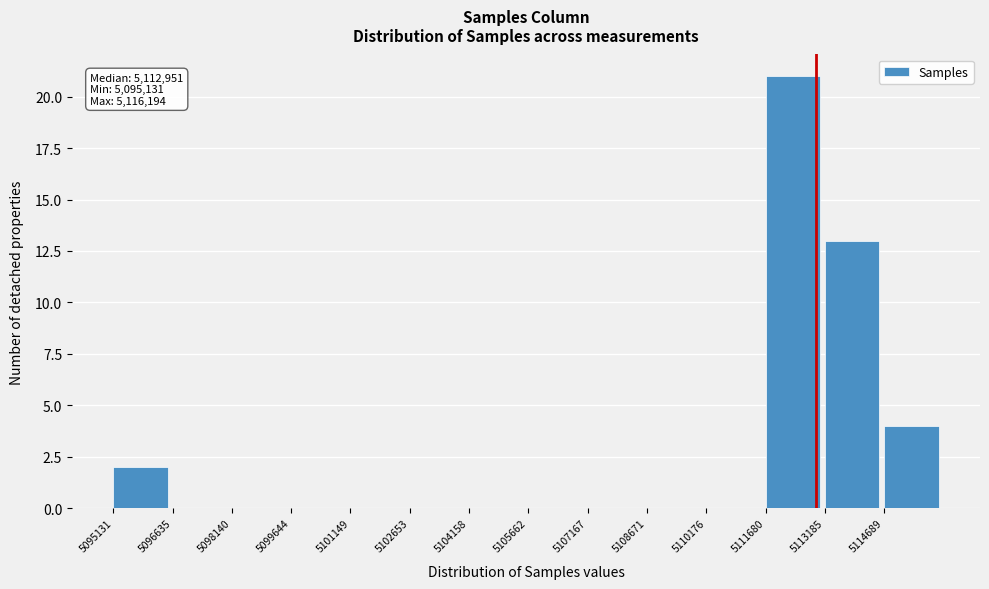

Over which range of the x-axis is the bar tallest?

5111600 to 5113200